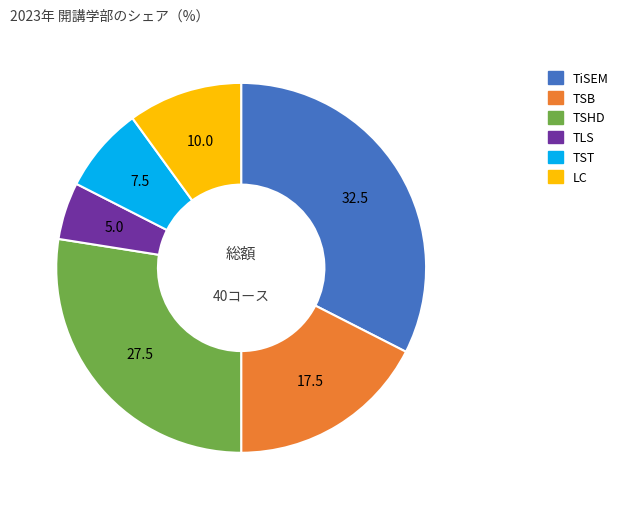

Count the number of slices in the pie.

6